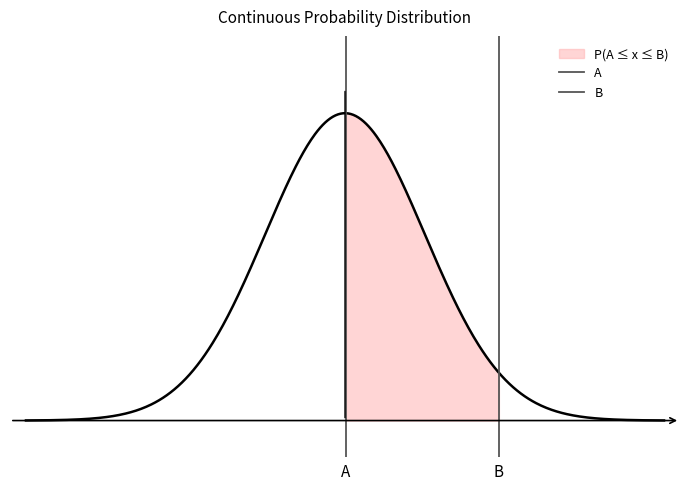

How many values in the A series are below 1?

1